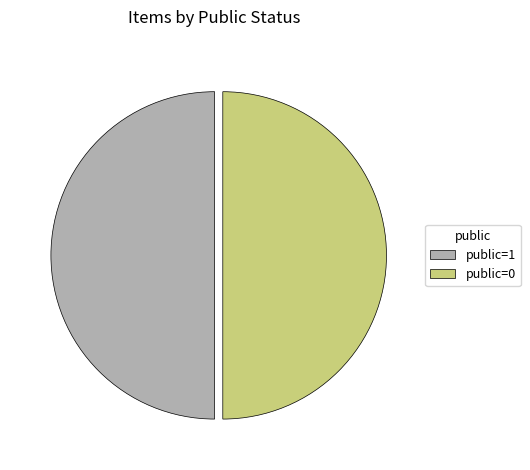

Count the number of slices in the pie.

2